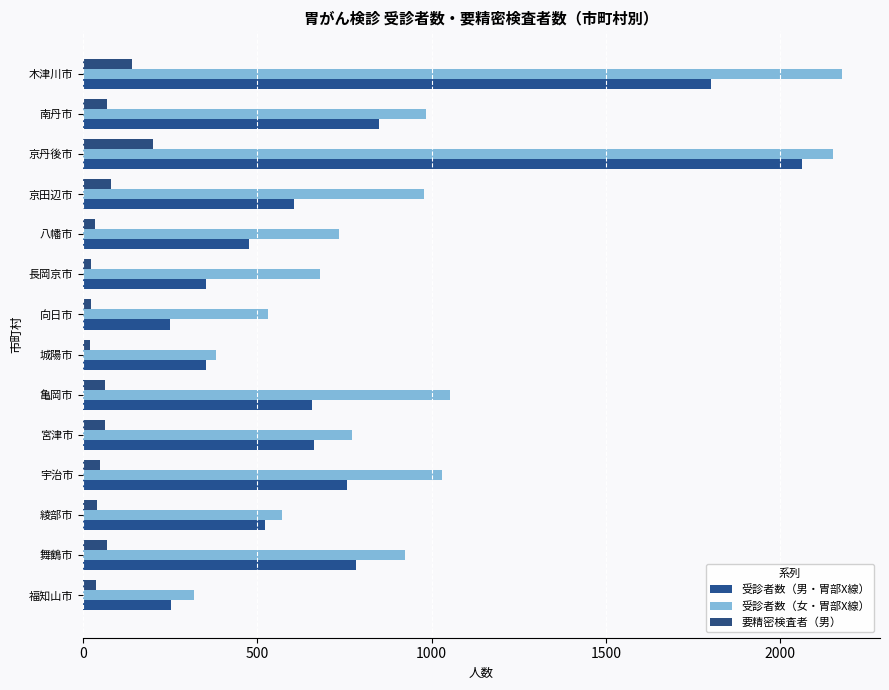

Count the number of categories in the chart.

14